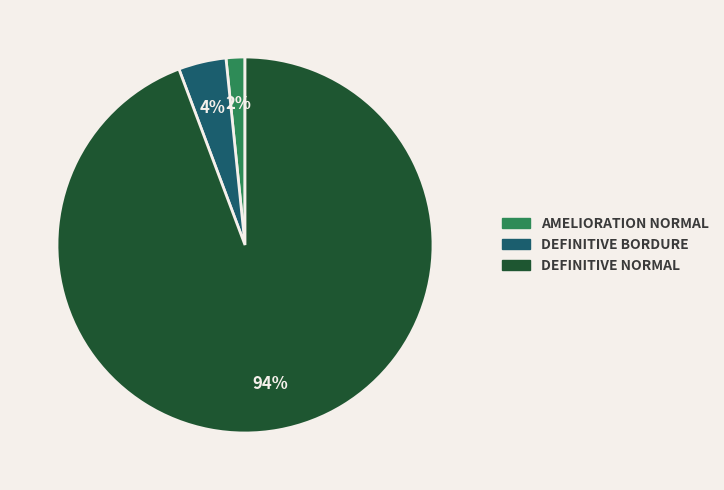

Count the number of slices in the pie.

3